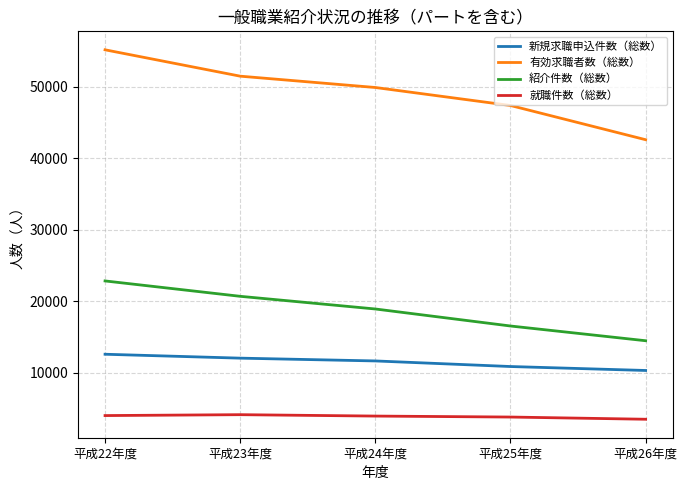

What is the highest value of the 新規求職申込件数（総数） series?

12616